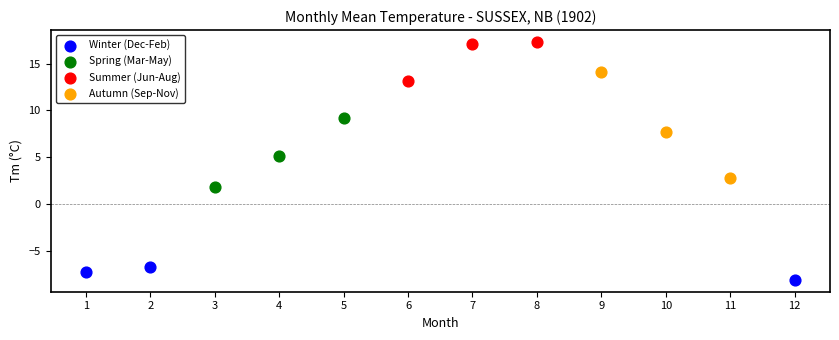

Which series contains the lowest Y value?

Winter (Dec-Feb)